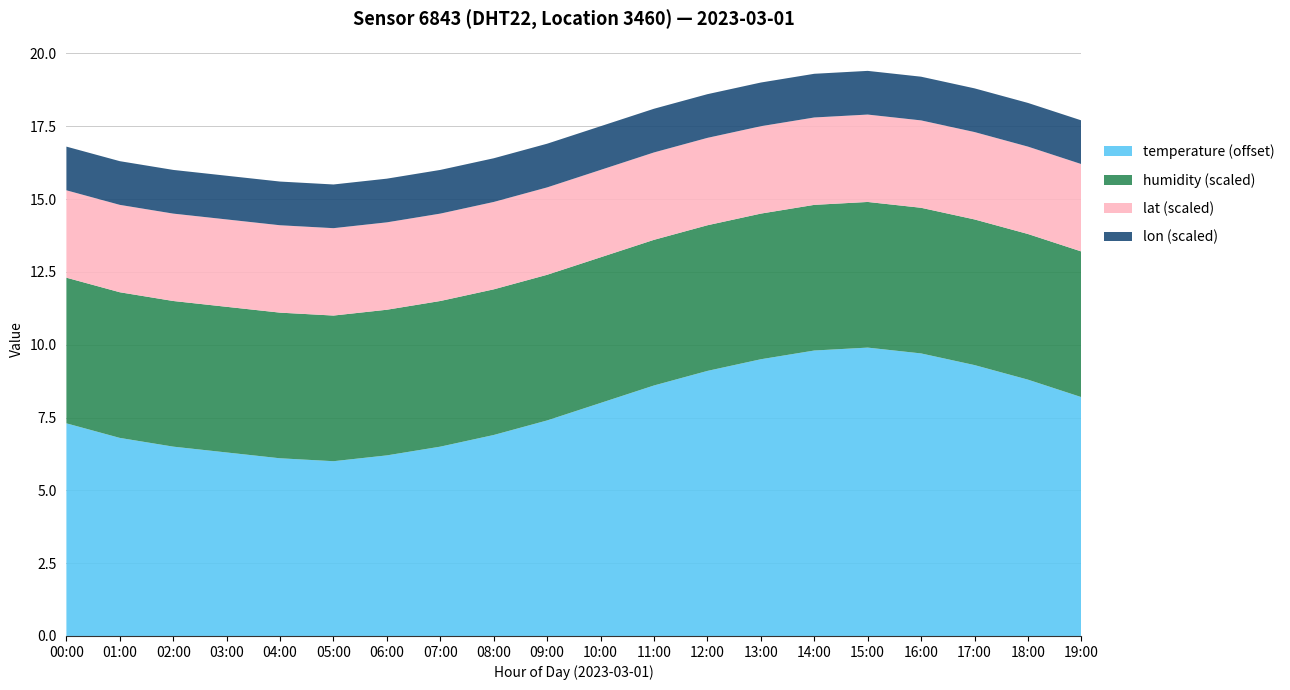

What is the total value across all series at 16:00?

19.2